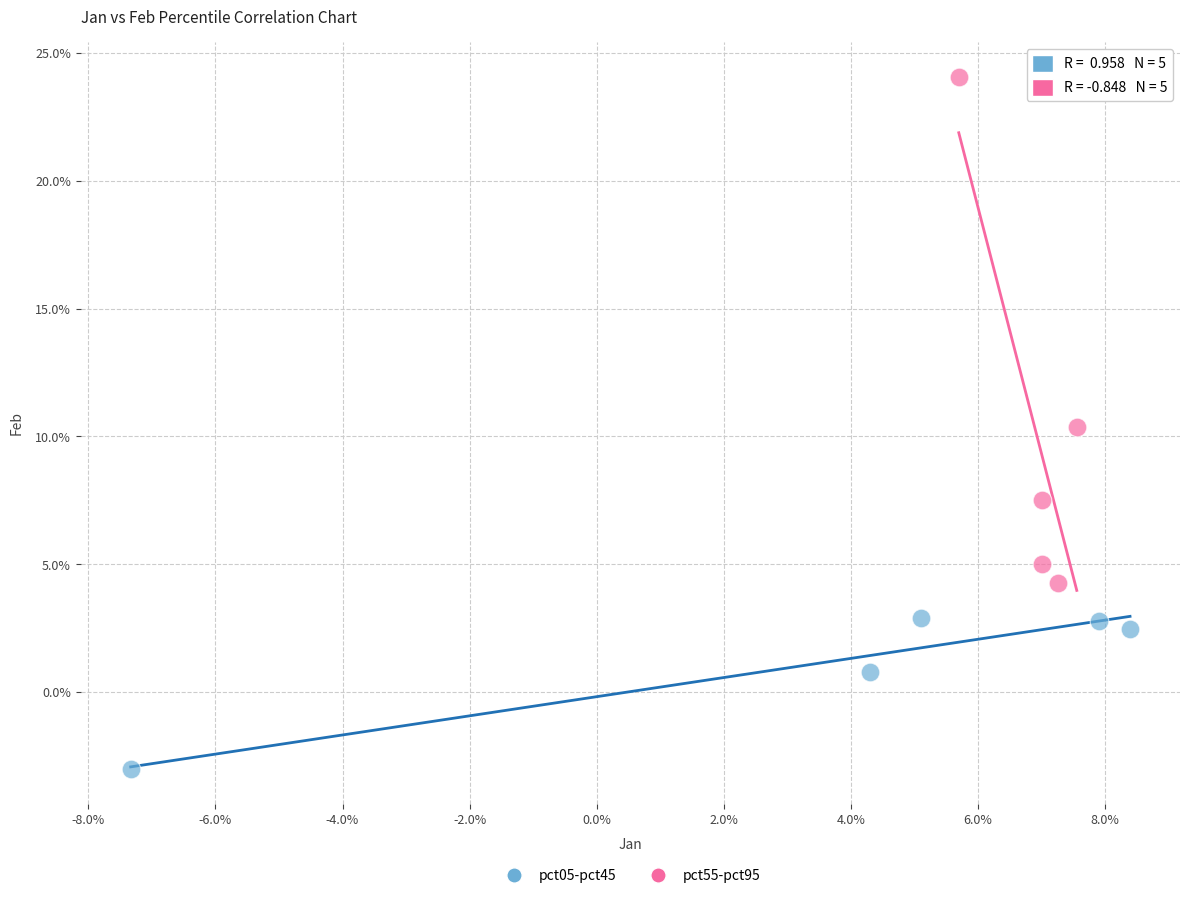

What are all the series names shown in the legend?

pct05-pct45, pct55-pct95